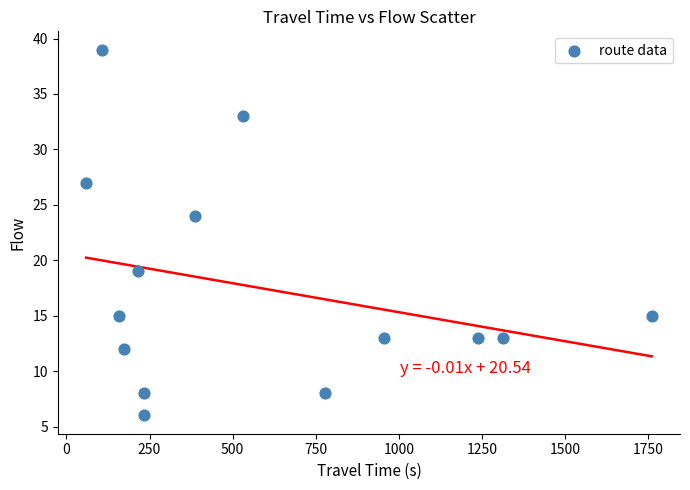

What Y value in the scatter plot is closest to 22?

24